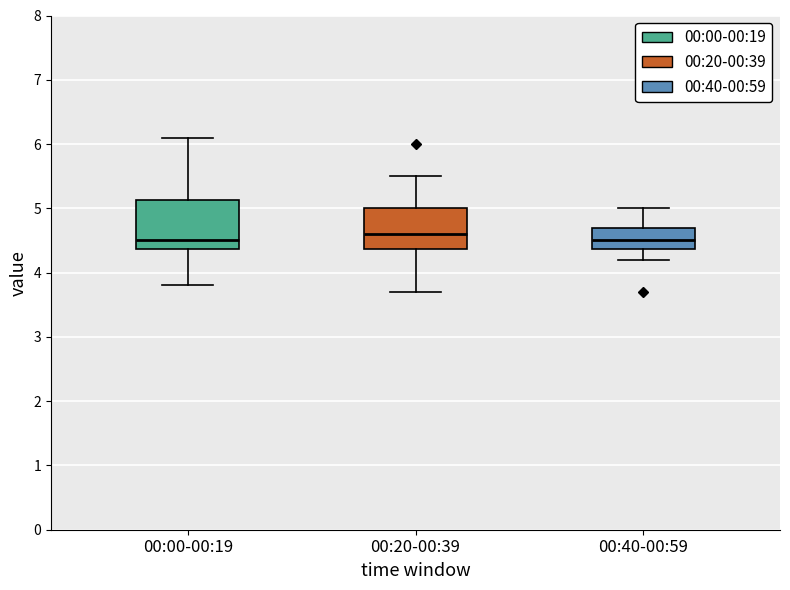

Where does the median line of the box for 00:20-00:39 sit on the y-axis? The values are not printed on the chart, so give them approximately, as read against the axis.

4.6